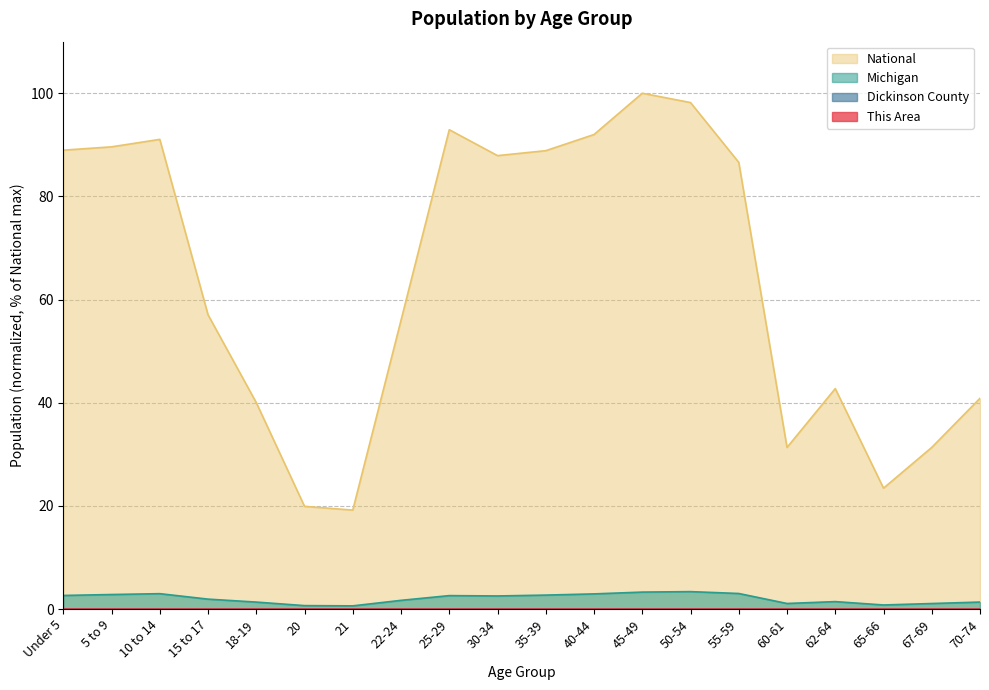

At which label is This Area closest to 0?

21